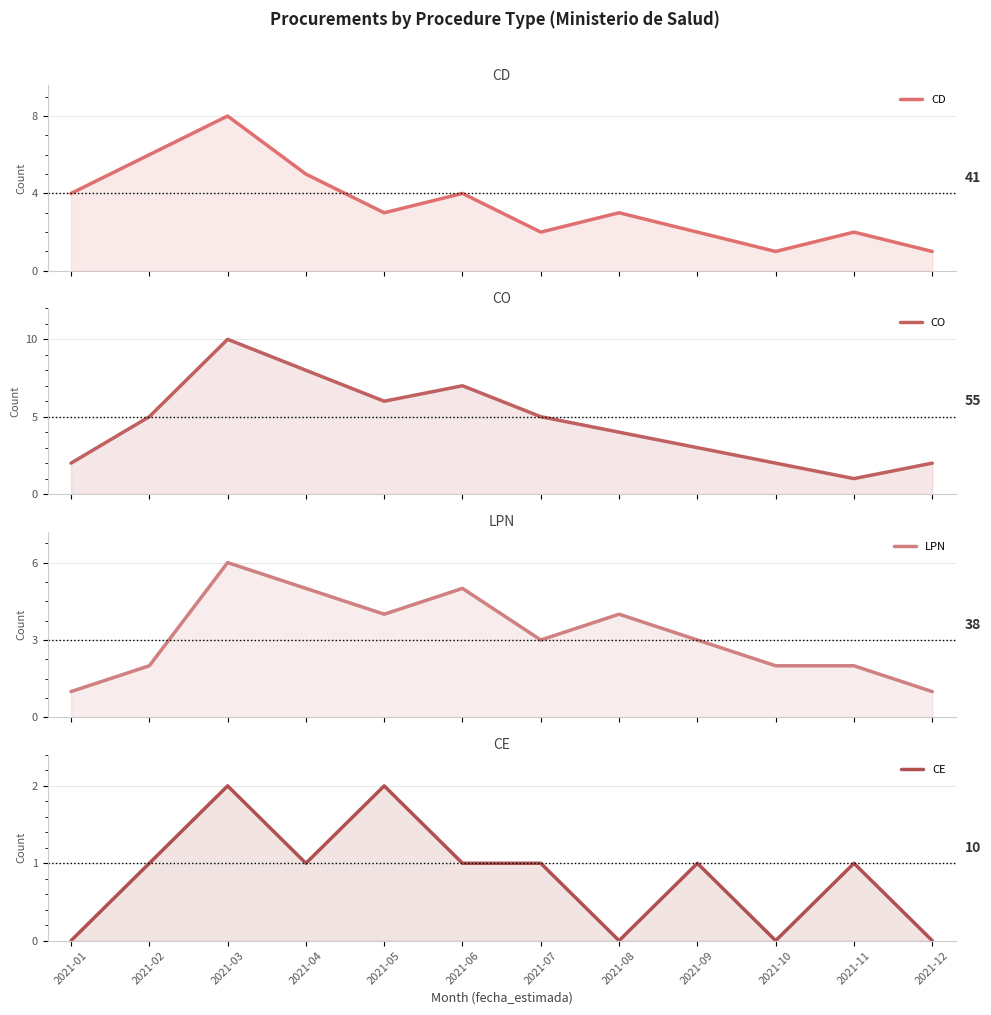

Count the number of data series in this chart.

4